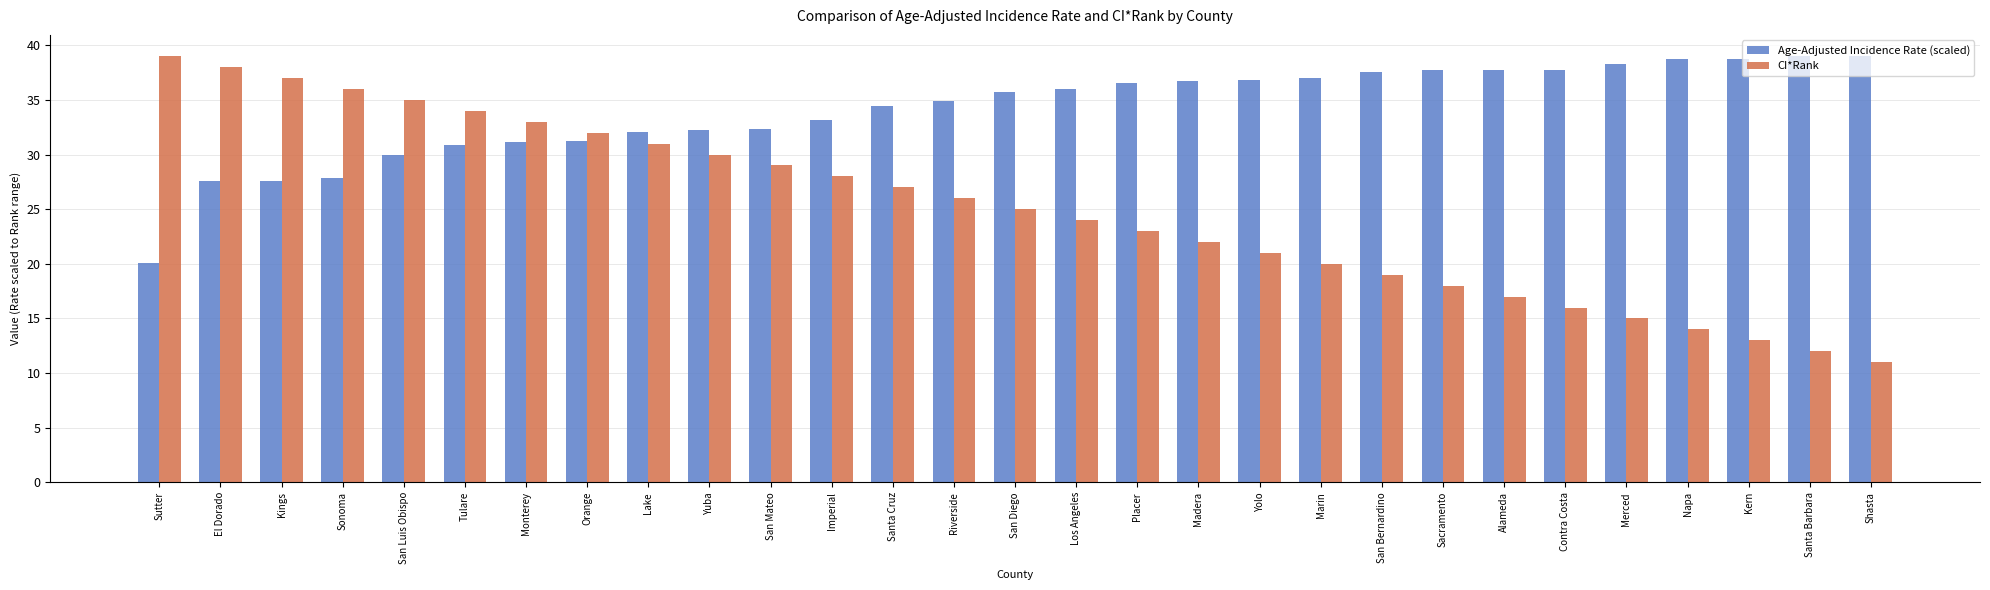

List the labels in order of CI*Rank value, smallest first.

Shasta, Santa Barbara, Kern, Napa, Merced, Contra Costa, Alameda, Sacramento, San Bernardino, Marin, Yolo, Madera, Placer, Los Angeles, San Diego, Riverside, Santa Cruz, Imperial, San Mateo, Yuba, Lake, Orange, Monterey, Tulare, San Luis Obispo, Sonoma, Kings, El Dorado, Sutter